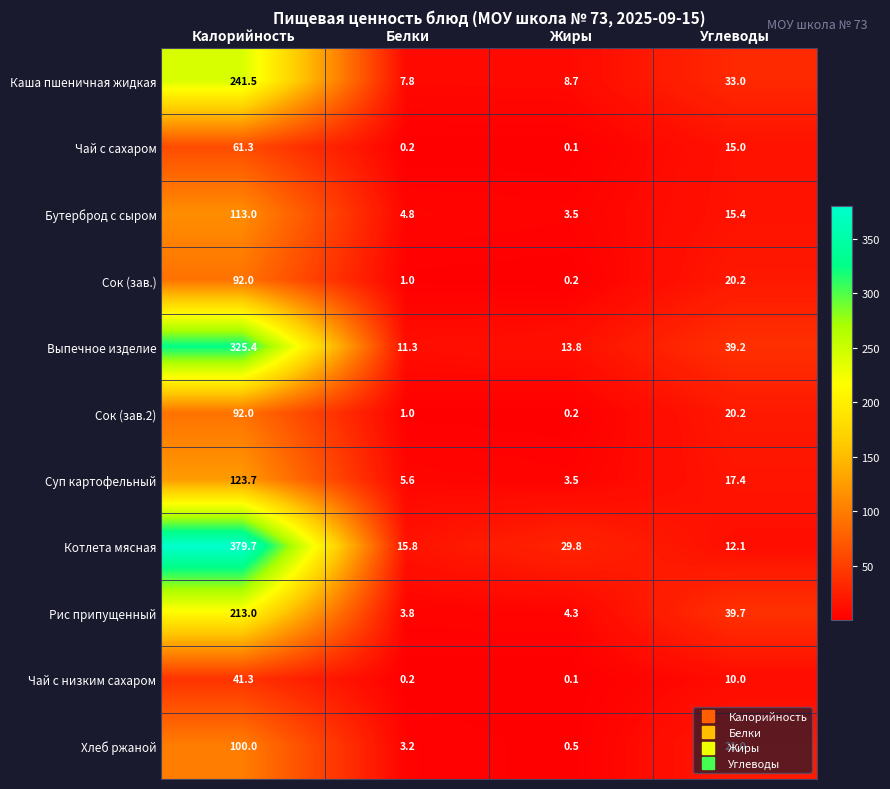

Count the number of data series in this chart.

11